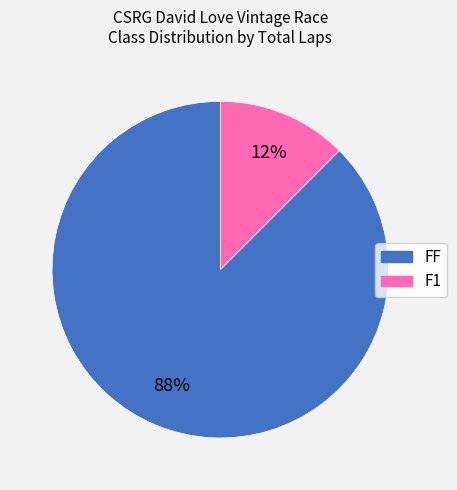

To the nearest percent, what is the average slice percentage?

50%